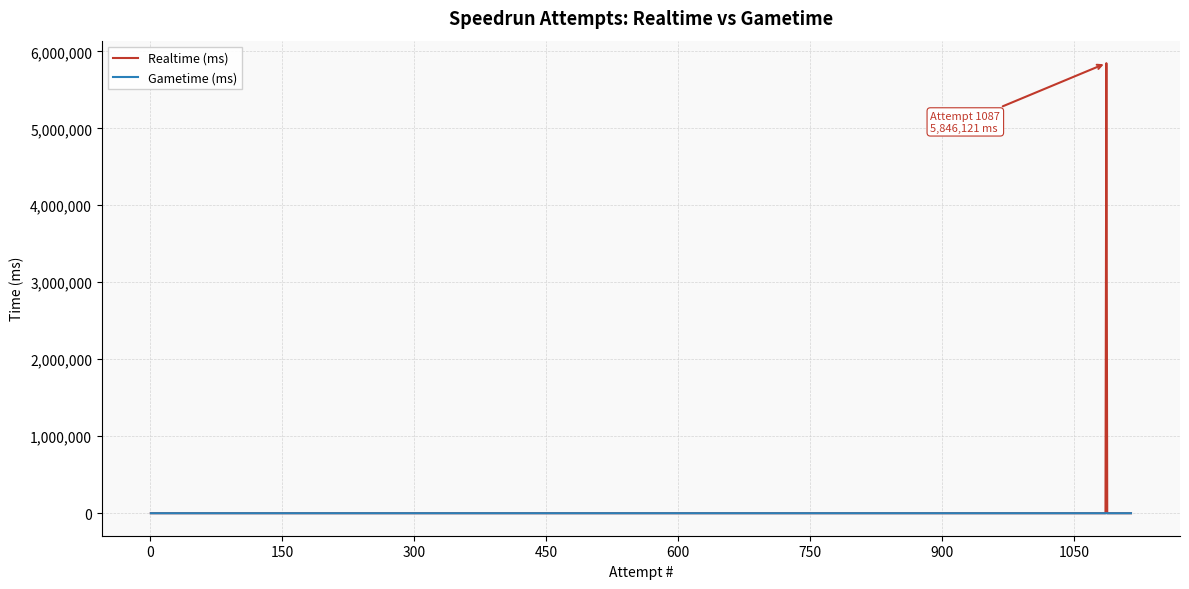

List the series in order of their peak value, highest first.

Realtime (ms), Gametime (ms)